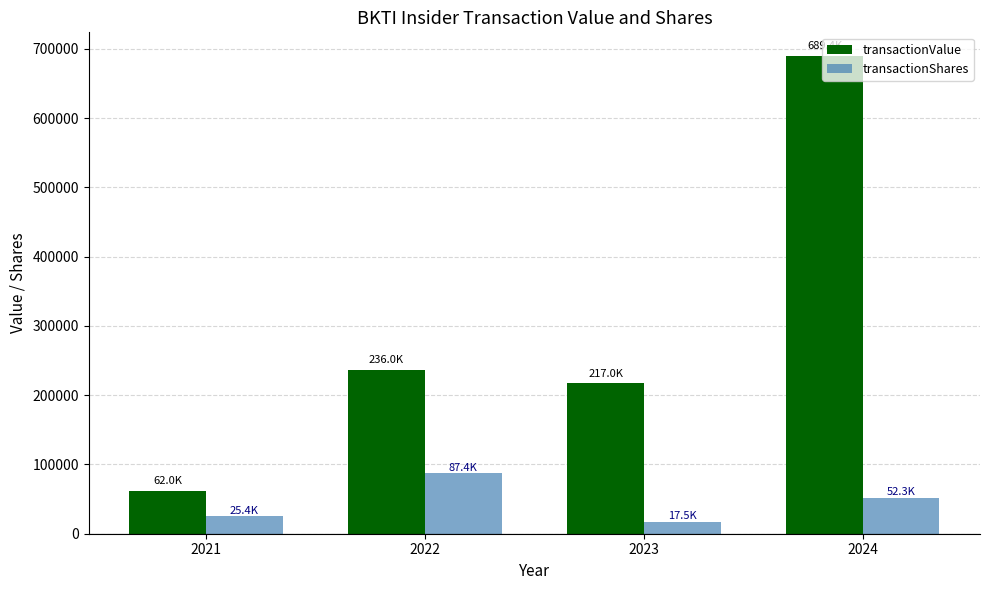

Which series has the largest total across all categories?

transactionValue